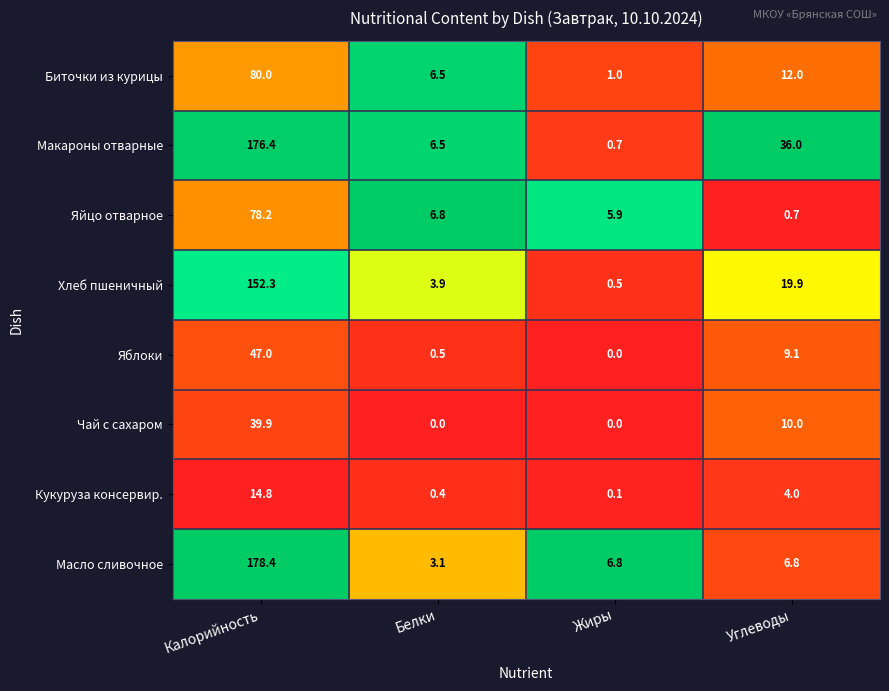

What is the difference between the maximum and second lowest values in the Яйцо отварное series?

72.3